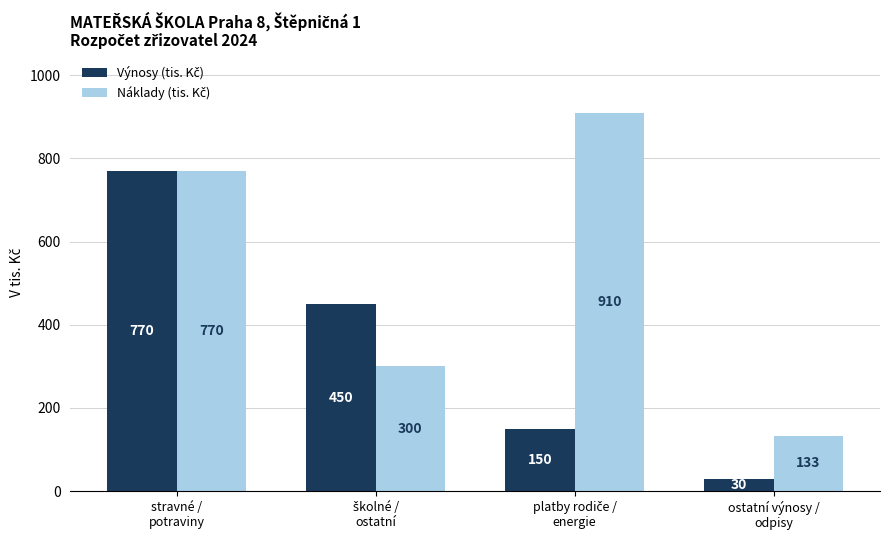

How many distinct data groups are displayed?

2